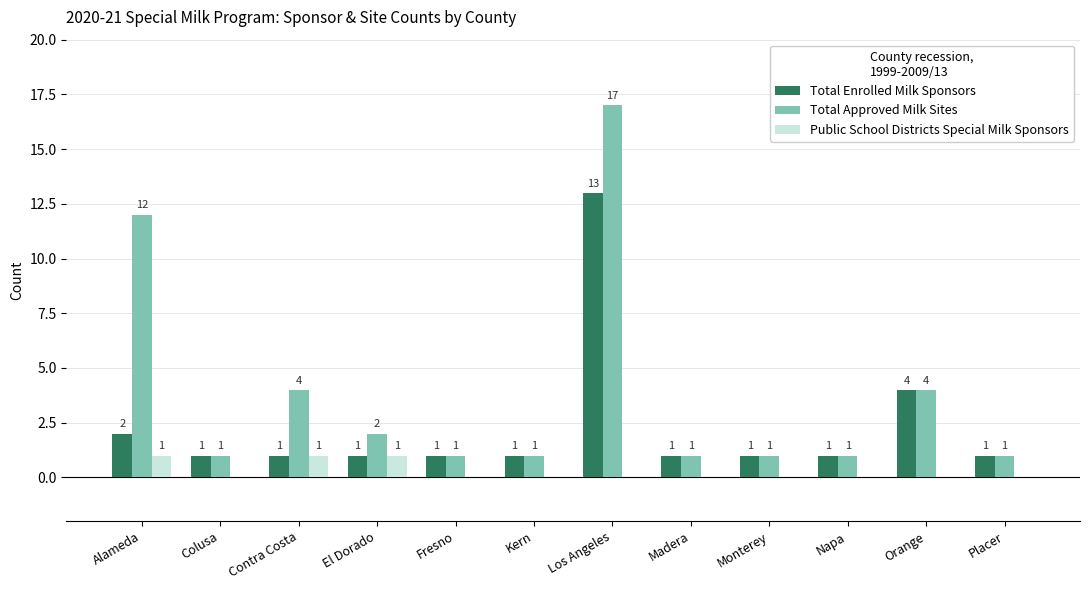

What is the difference between the Public School Districts Special Milk Sponsors values at El Dorado and Los Angeles?

1